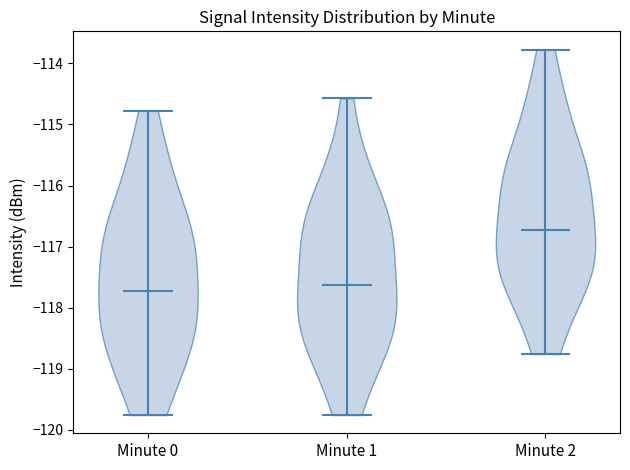

Reading left to right, read every violin against the y-axis: where its median line is, and the lowest and highest points it reaches. The values are not printed on the chart, so give them approximately, as read against the axis.

Minute 0: median line -117.7, lowest point -119.8, highest point -114.8
Minute 1: median line -117.6, lowest point -119.8, highest point -114.6
Minute 2: median line -116.7, lowest point -118.8, highest point -113.8